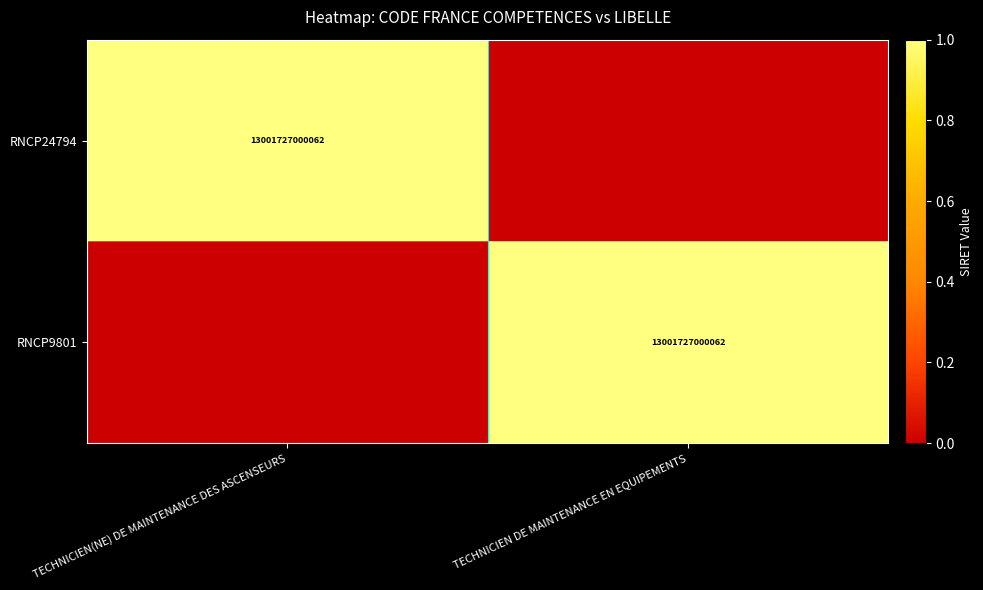

True or false: RNCP9801 has a value of 4677931757342 at TECHNICIEN DE MAINTENANCE EN EQUIPEMENTS.

False